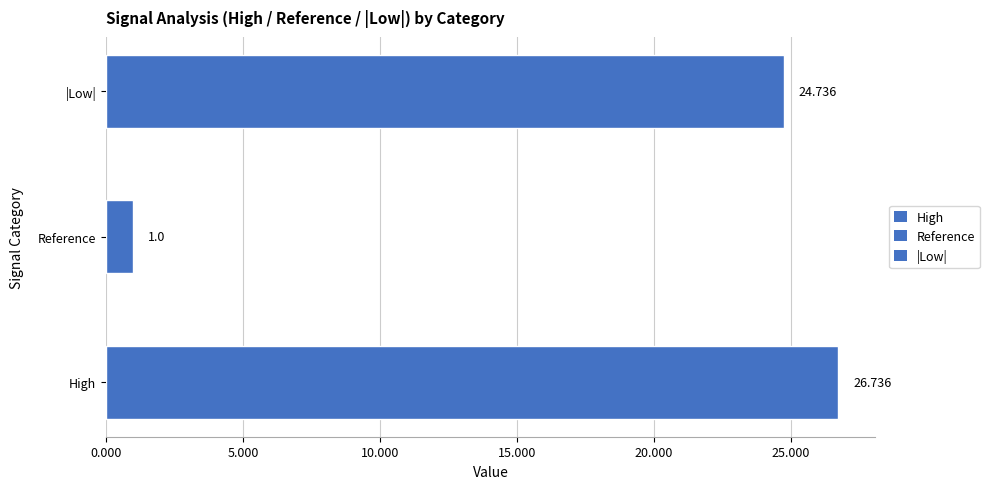

Between |Low| and Reference, which is larger?

|Low|